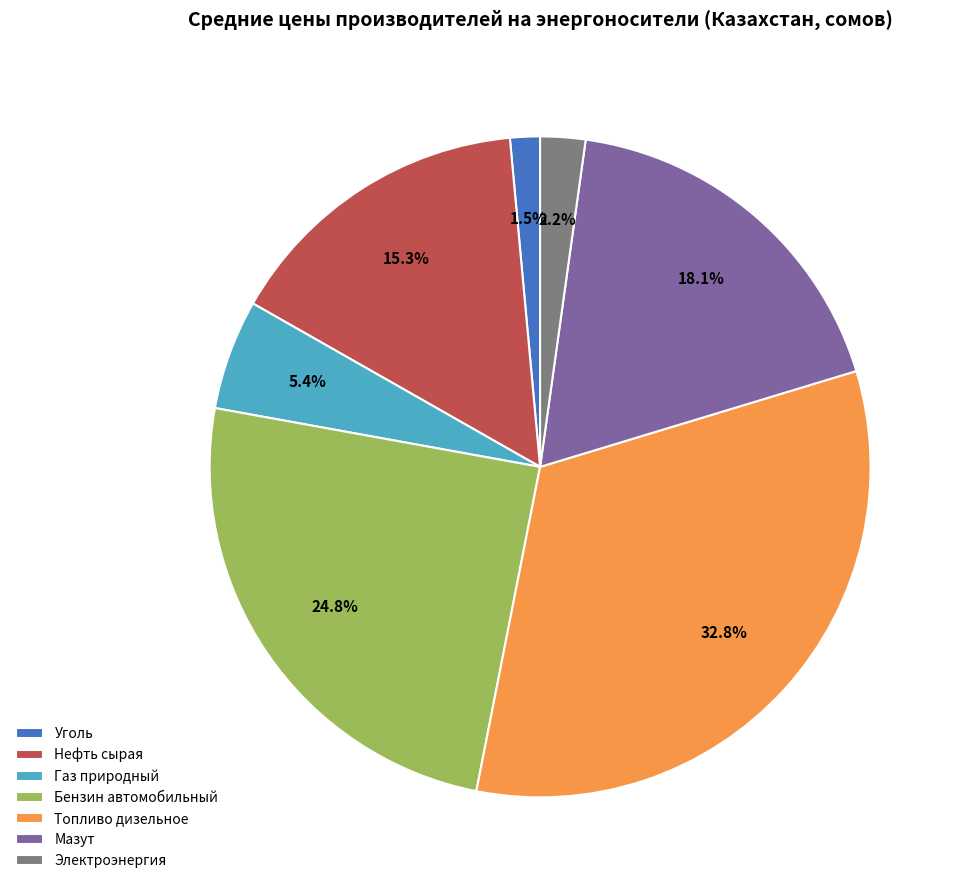

Between Газ природный and Нефть сырая, which is larger?

Нефть сырая